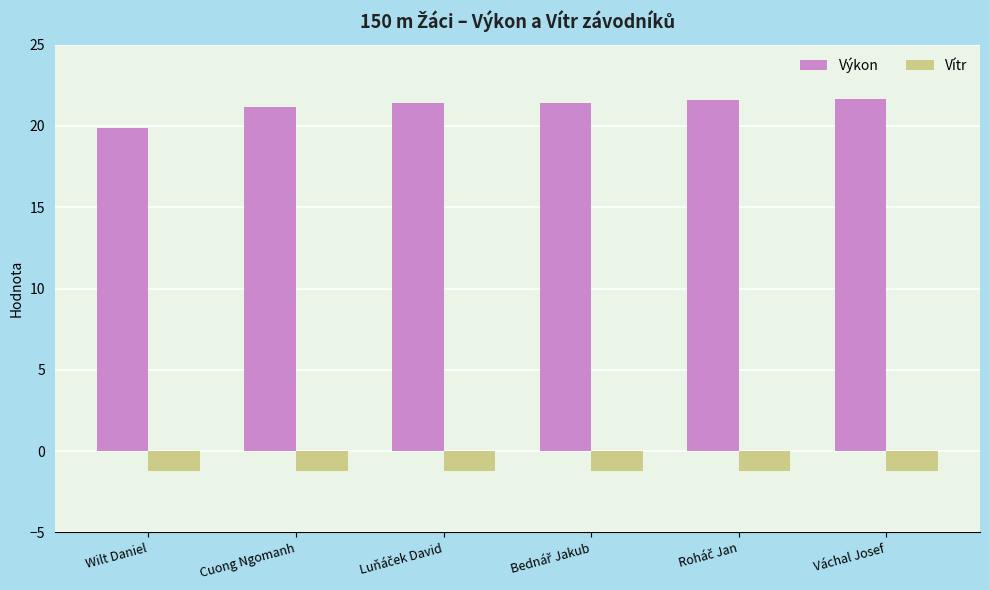

Which series has the widest spread of values?

Výkon